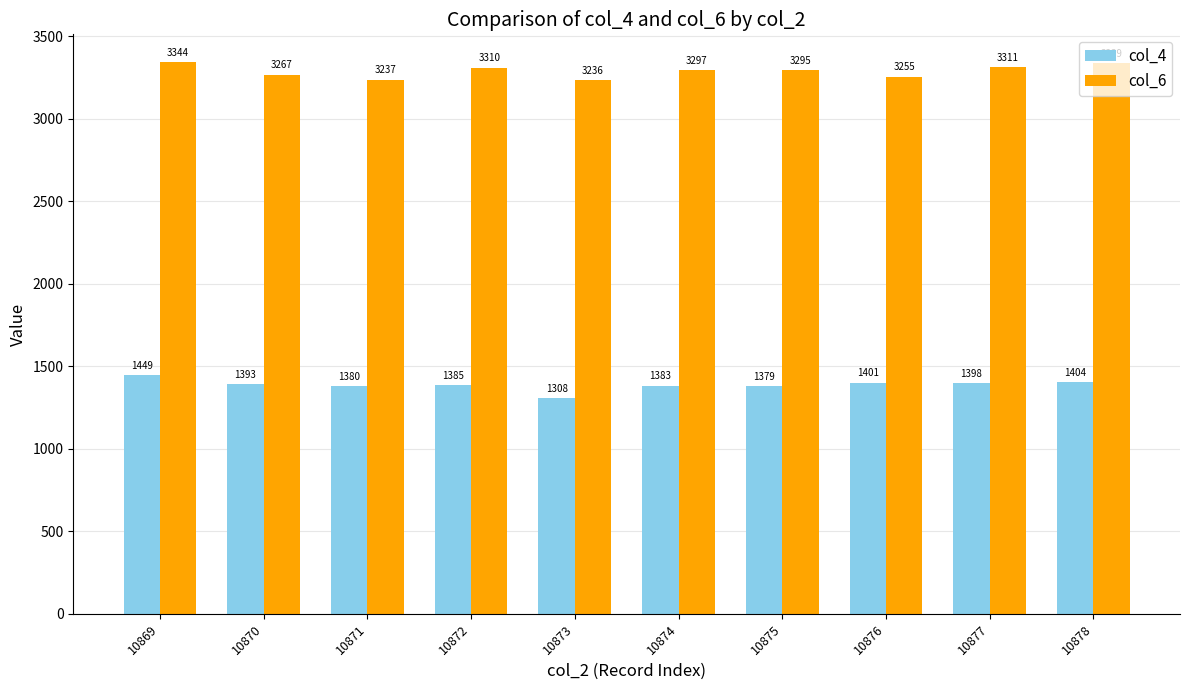

Reading left to right, extract all data points from this chart.

col_4: 1449	1393	1380	1385	1308	1383	1379	1401	1398	1404
col_6: 3344	3267	3237	3310	3236	3297	3295	3255	3311	3339